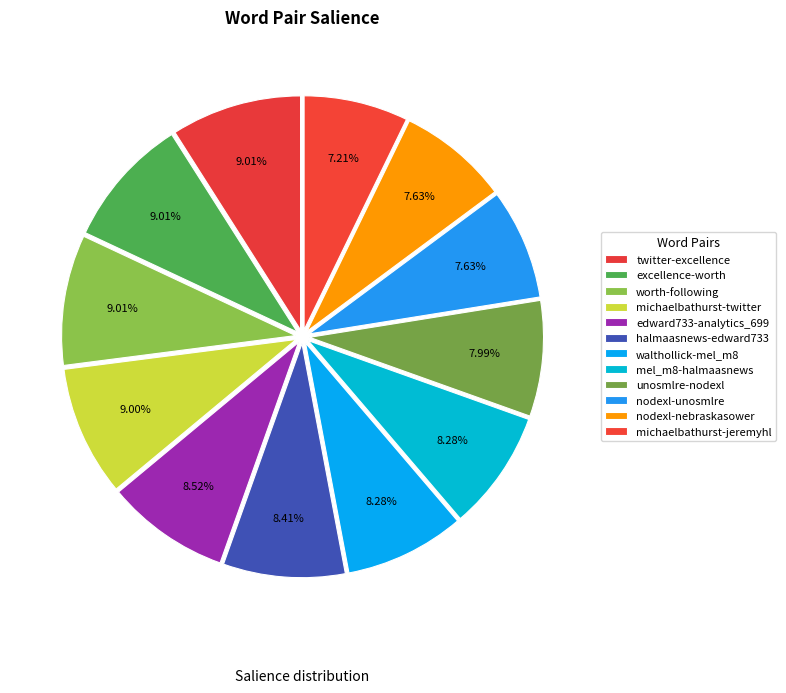

Count the number of slices in the pie.

12